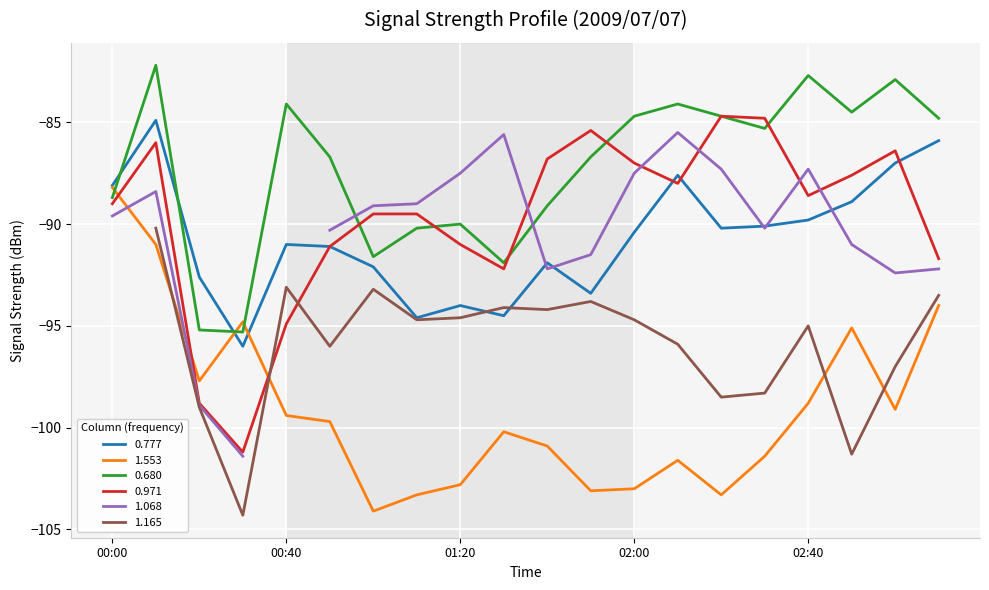

How many values in the 0.777 series exceed -90?

7